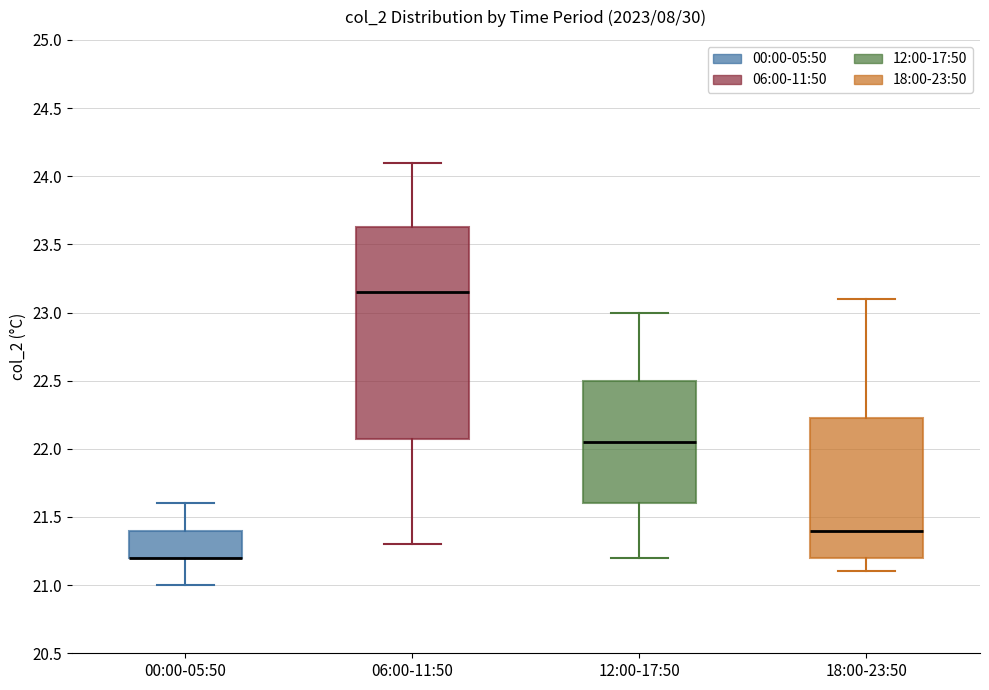

Where does the median line of the box for 12:00-17:50 sit on the y-axis? The values are not printed on the chart, so give them approximately, as read against the axis.

22.05